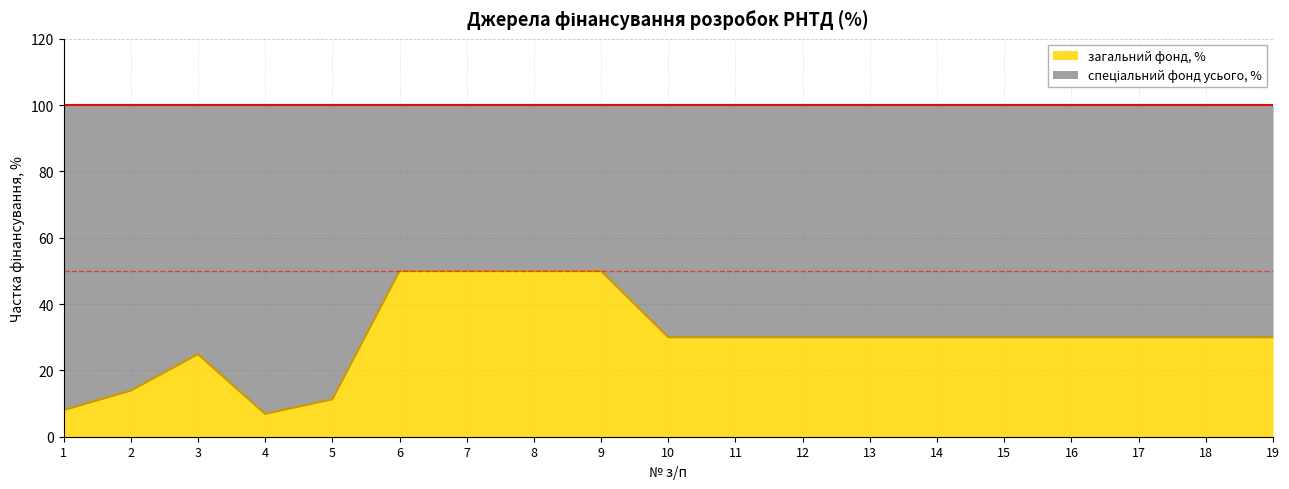

True or false: the data shows 8.0 at 1.

True